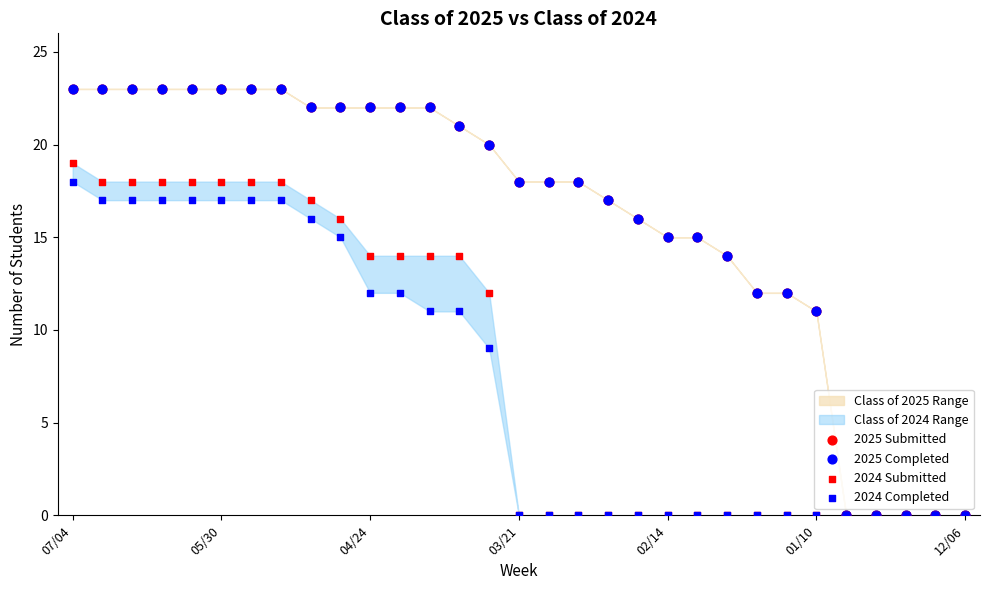

Which series has the largest Y range (max minus min)?

2025 Submitted